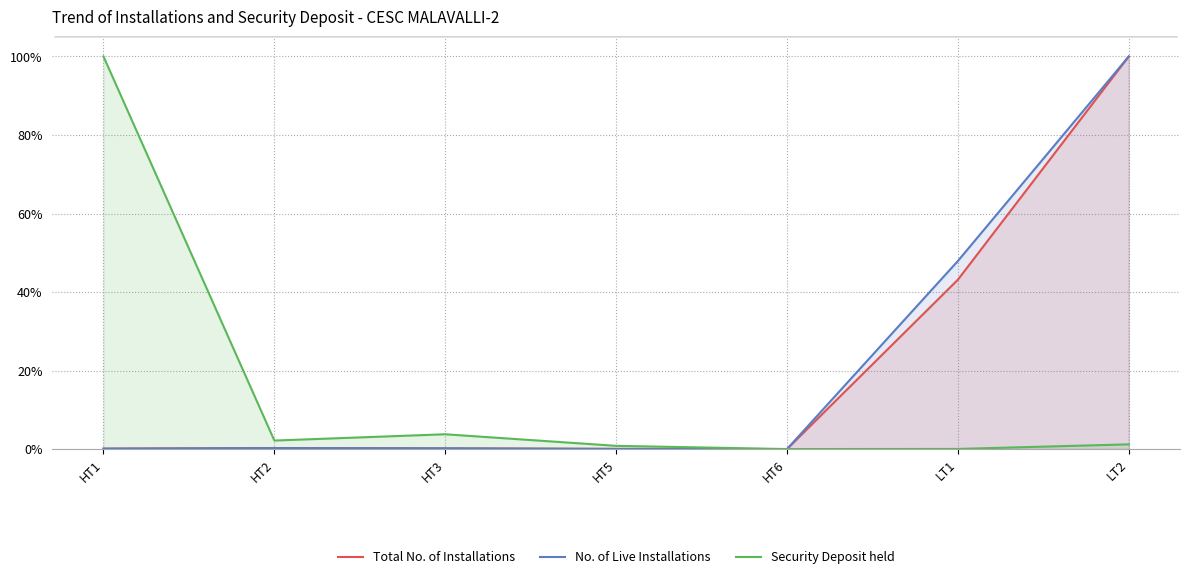

How many data points in No. of Live Installations are above 0?

6